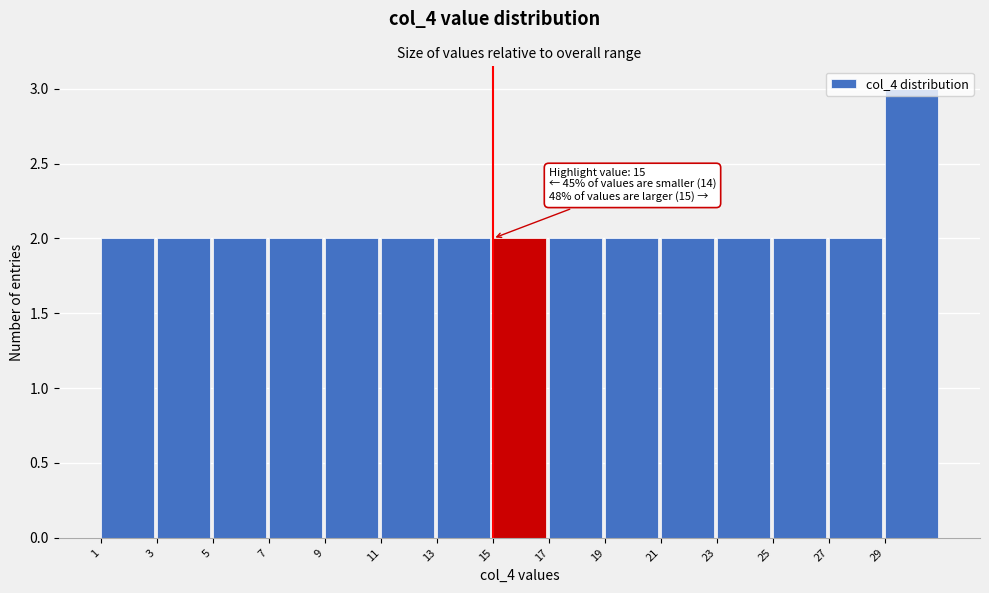

Over which range of the x-axis is the bar tallest?

29 to 31